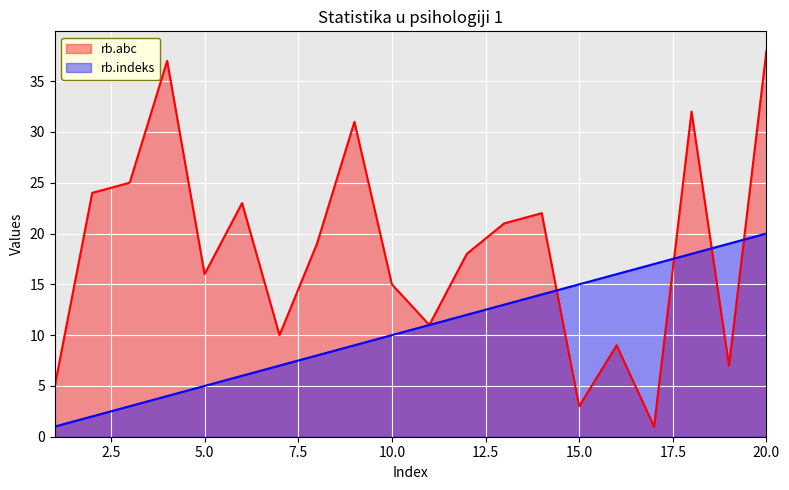

What is the value of the rb.indeks point at the 17th from the left?

17